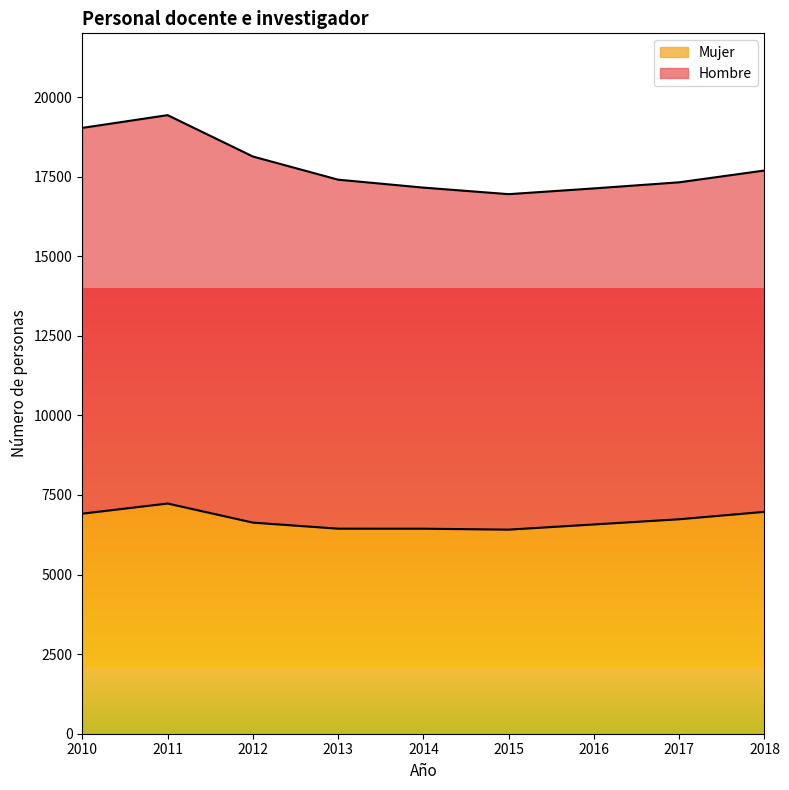

Rank the categories by value from lowest to highest.

2015, 2014, 2013, 2016, 2012, 2017, 2010, 2018, 2011